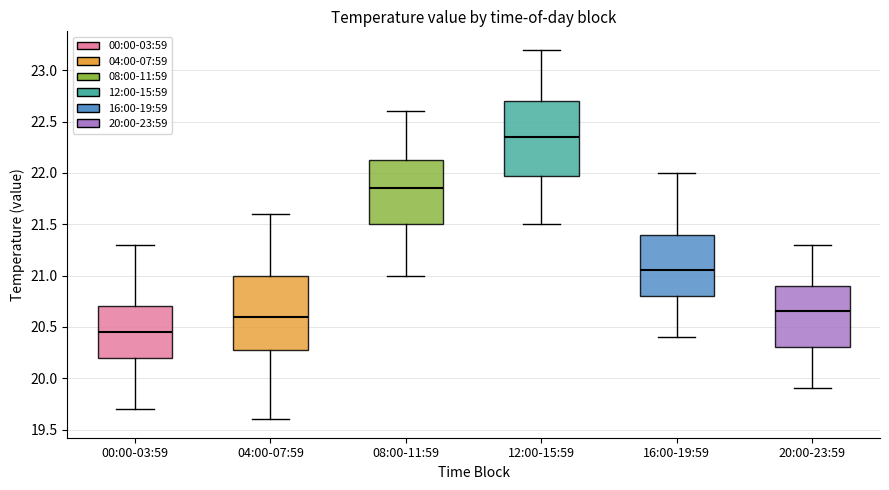

Which box has the highest median line?

12:00-15:59